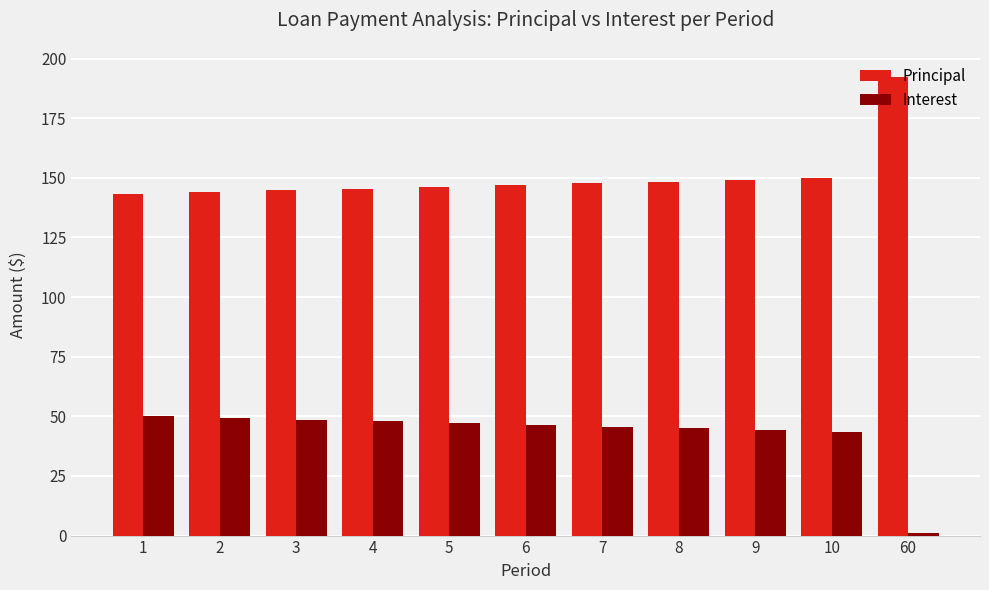

Is the value of Interest at 60 greater than the value of Principal at 1?

No